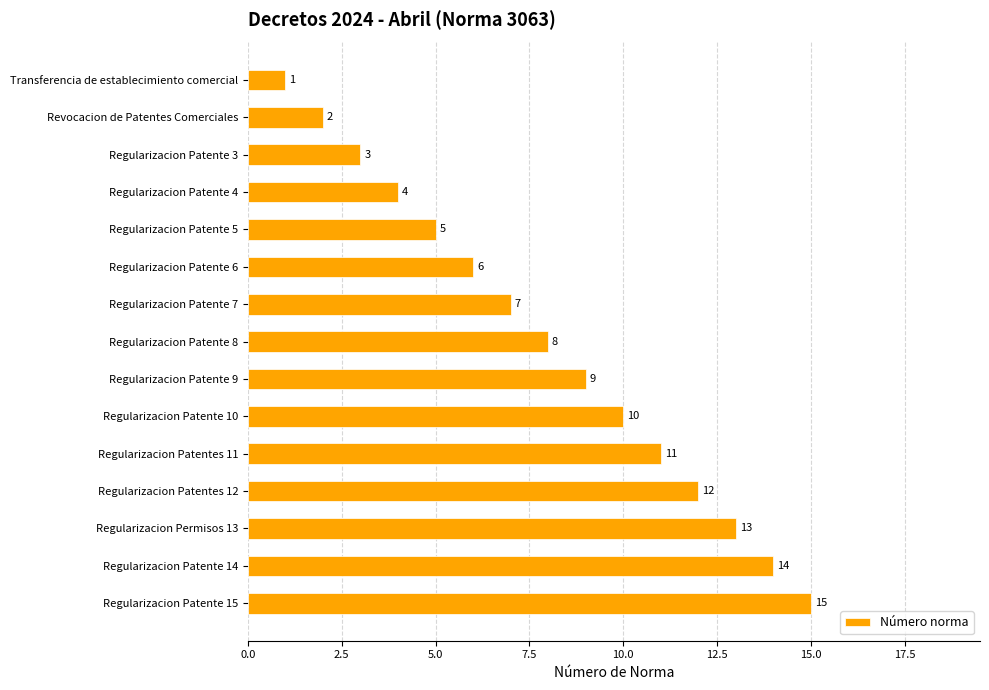

Does the chart contain stacked bars?

No